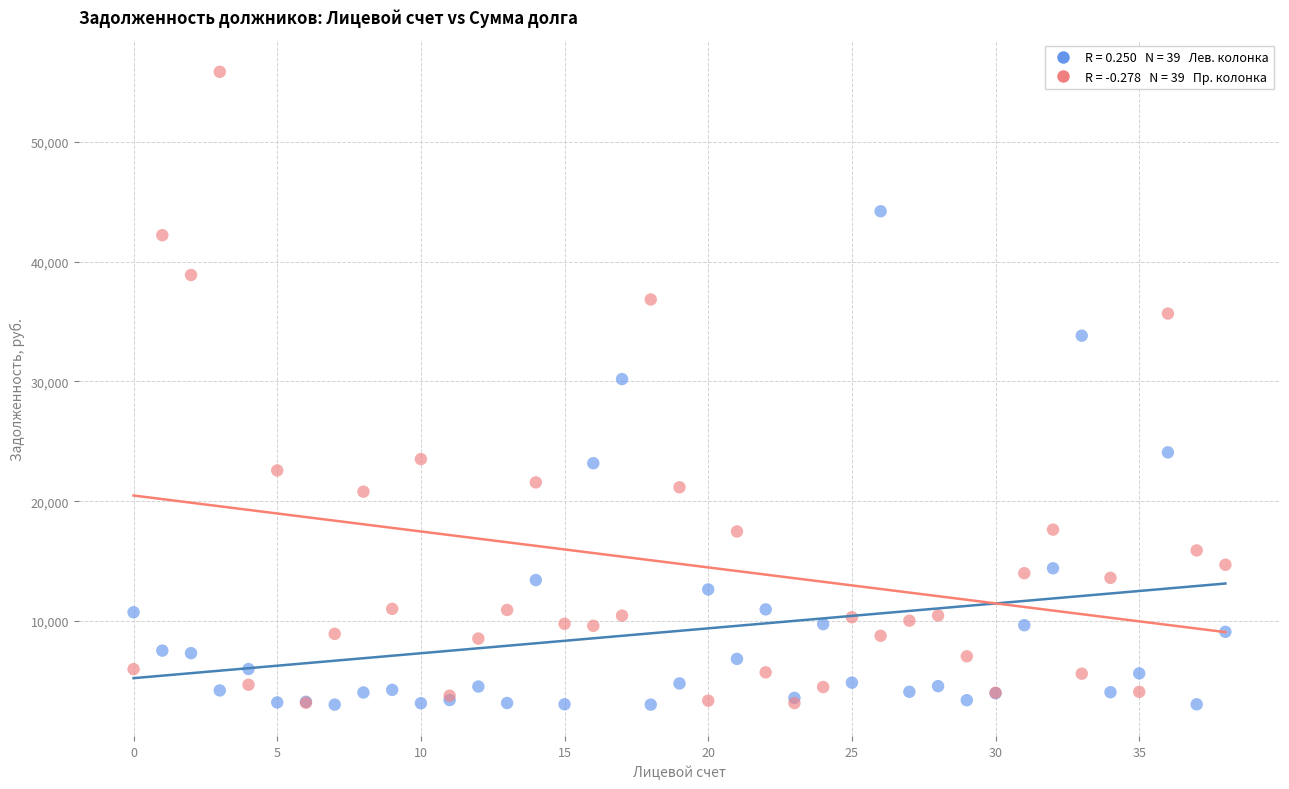

Across all series, what Y value is closest to 29437?

30199.2